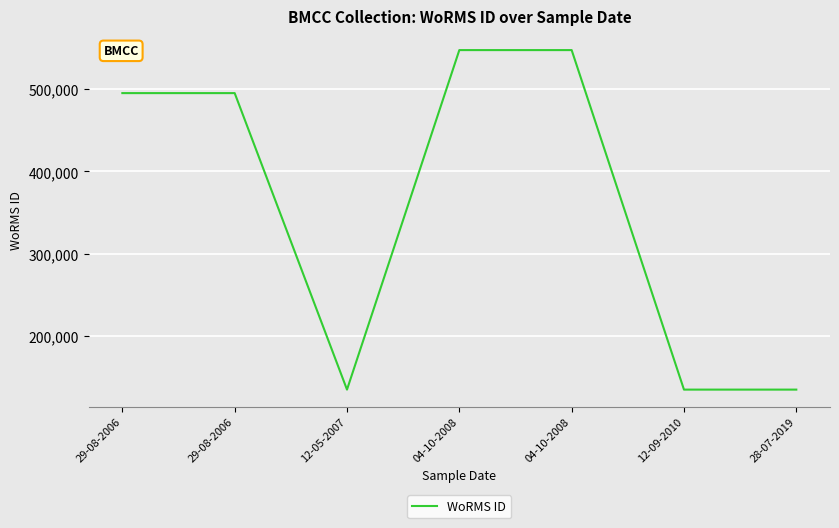

How many lines are shown in the chart?

1